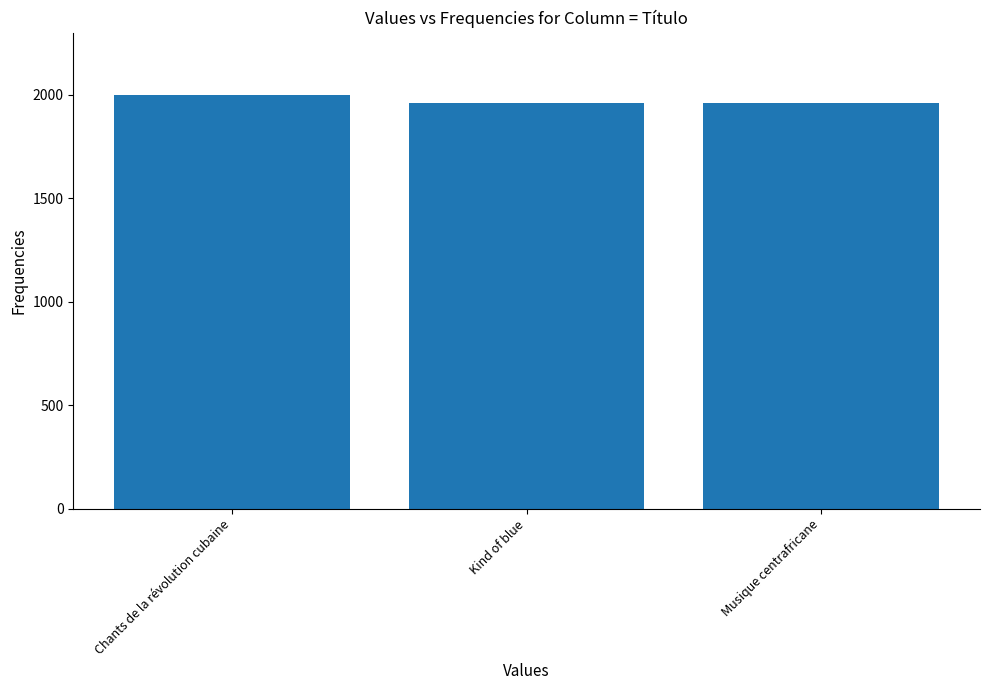

The chart shows a value of 1158 at Kind of blue. True or false?

False